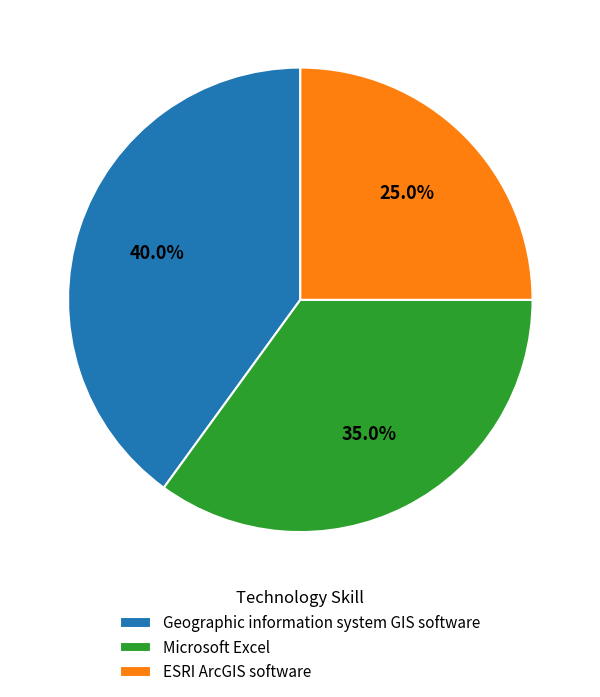

Which category has the biggest portion of the pie?

Geographic information system GIS software